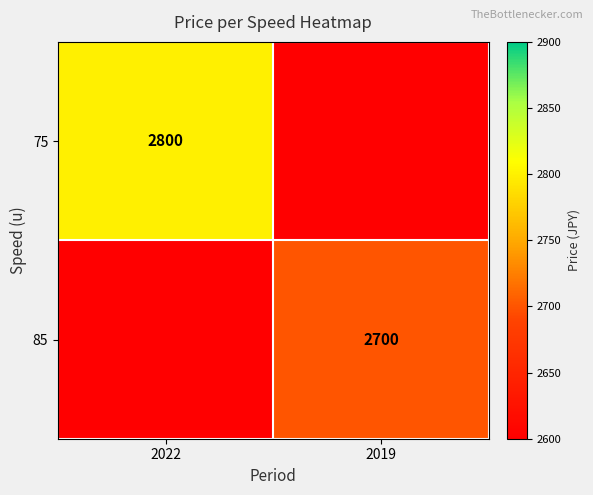

At how many categories does at least one series exceed 1305?

2